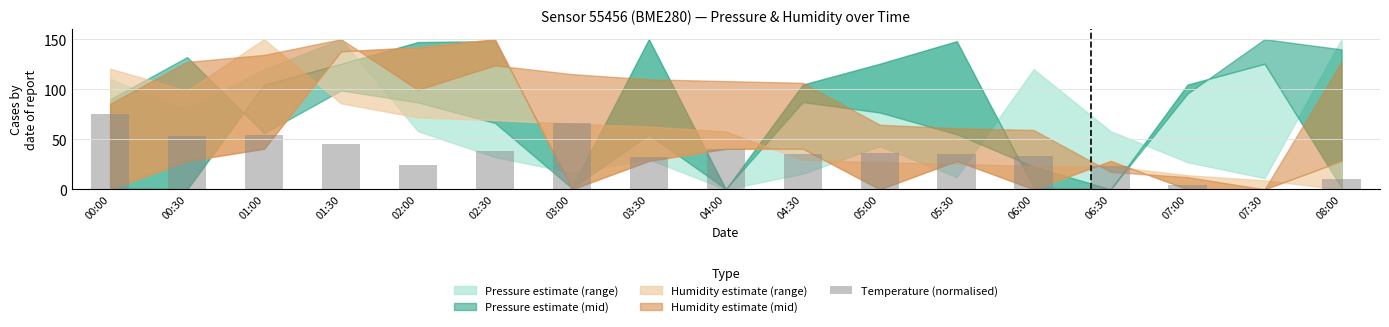

Is it true that the value at 00:30 is 24.9?

False